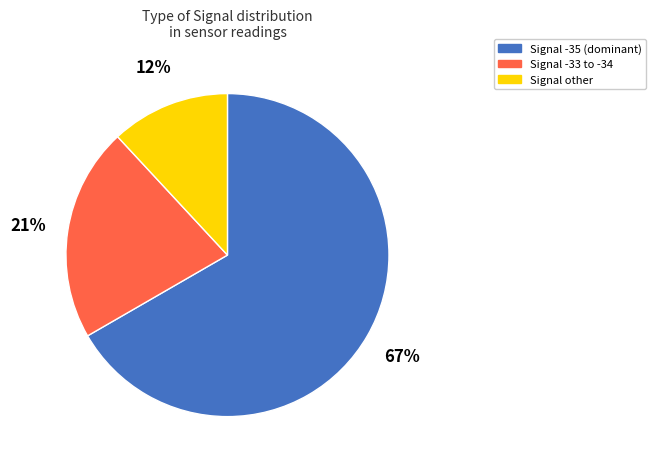

To the nearest percent, what is the difference between the largest and smallest slice percentages?

55%